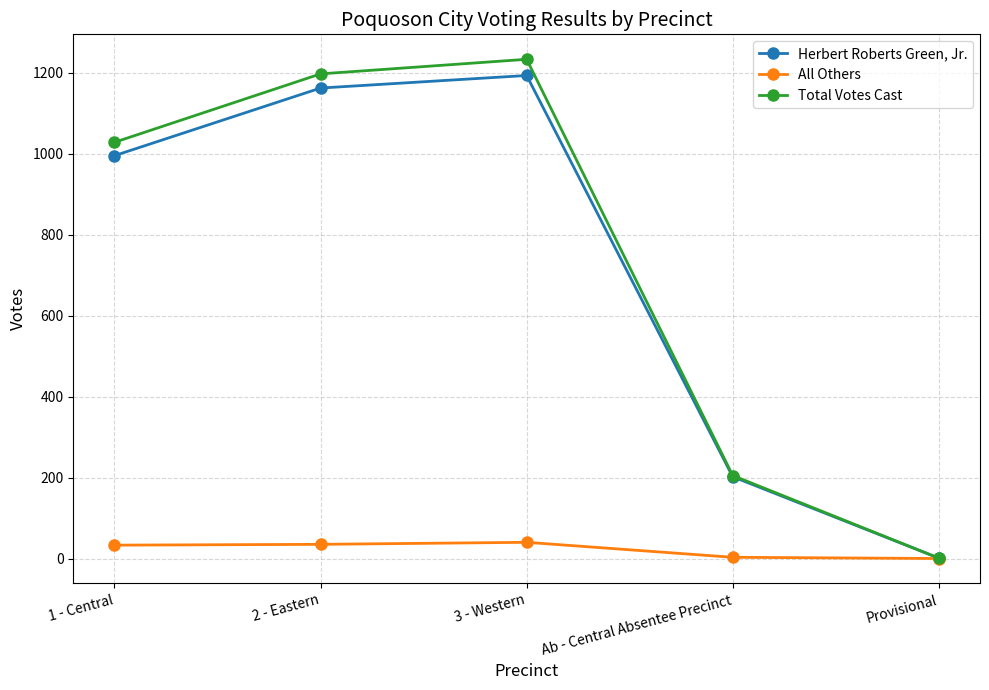

Count the number of data series in this chart.

3